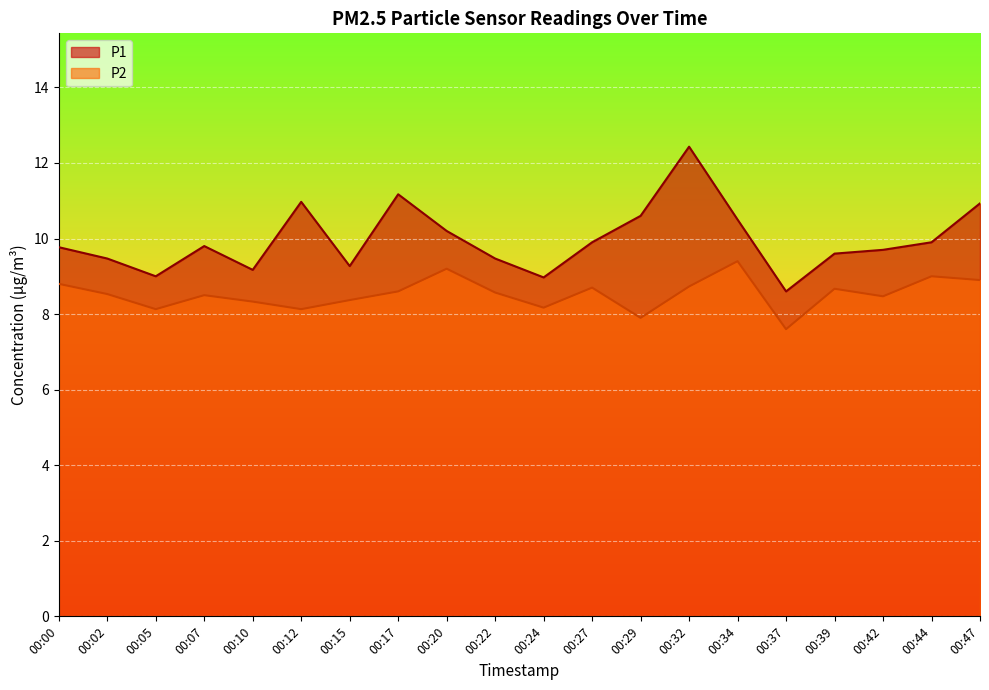

What is the value of the P1 point at the 6th from the left?

11.0